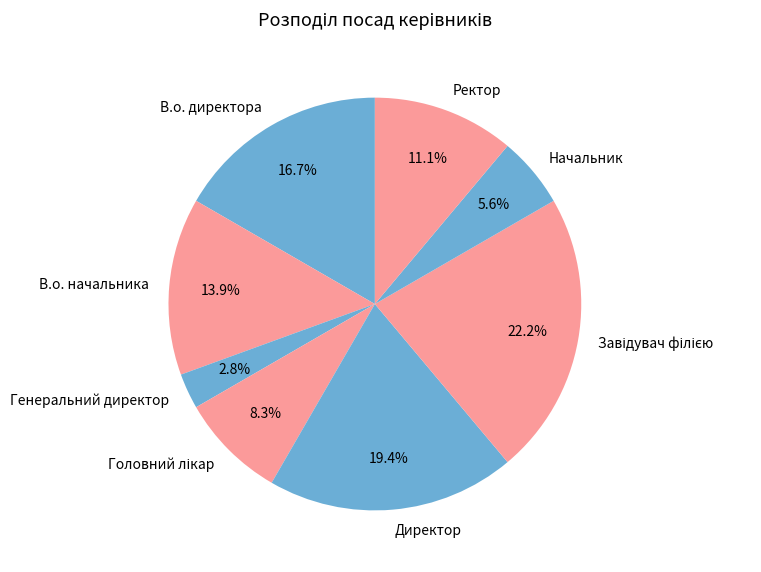

Does any single category account for the majority?

No